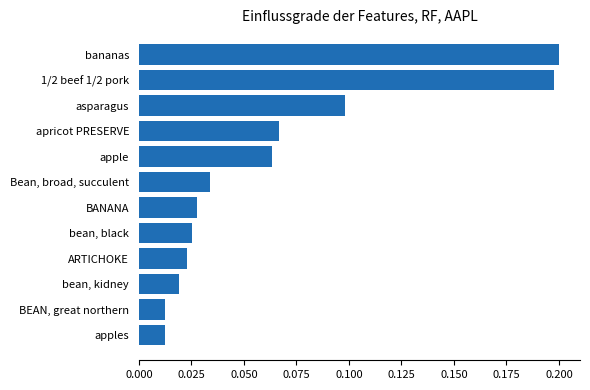

Which has a higher value, BEAN, great northern or bean, black?

bean, black